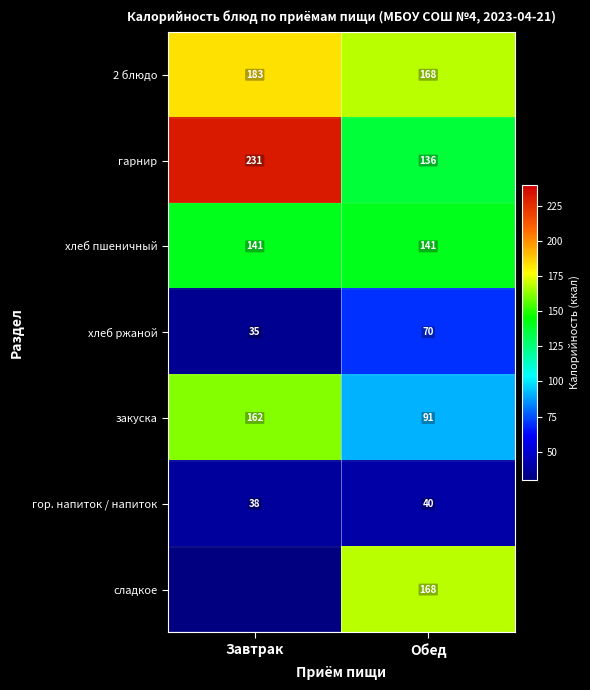

How many data points in закуска are less than 162?

1